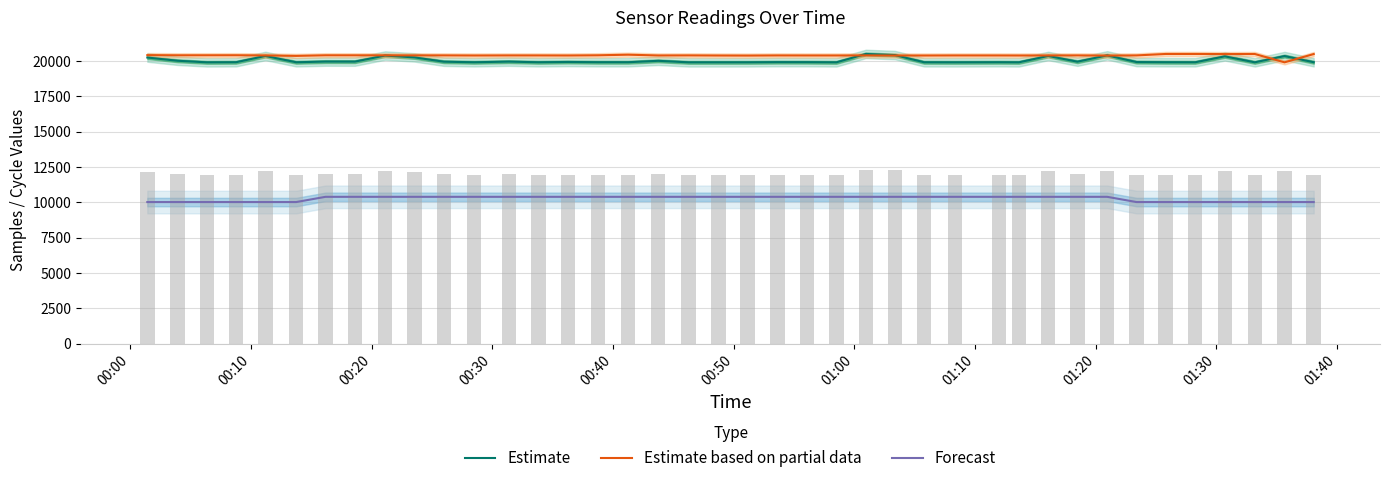

What is the maximum value for Estimate?

20504.0